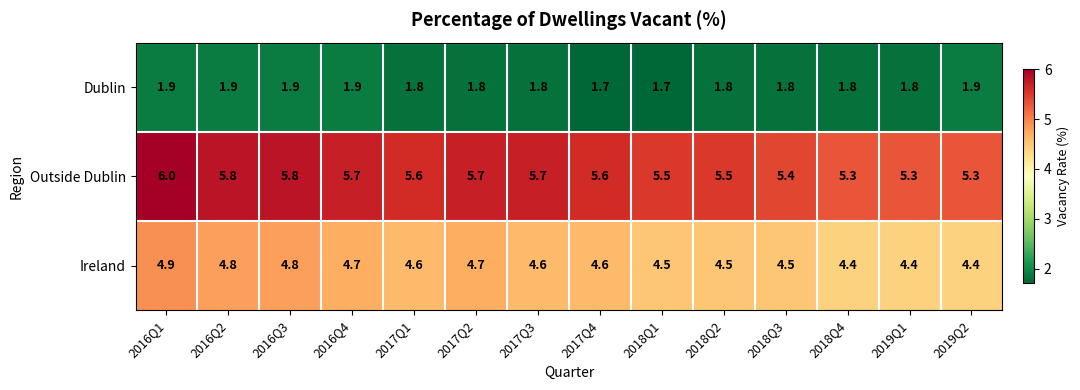

How many Dublin values are between 1 and 2?

14